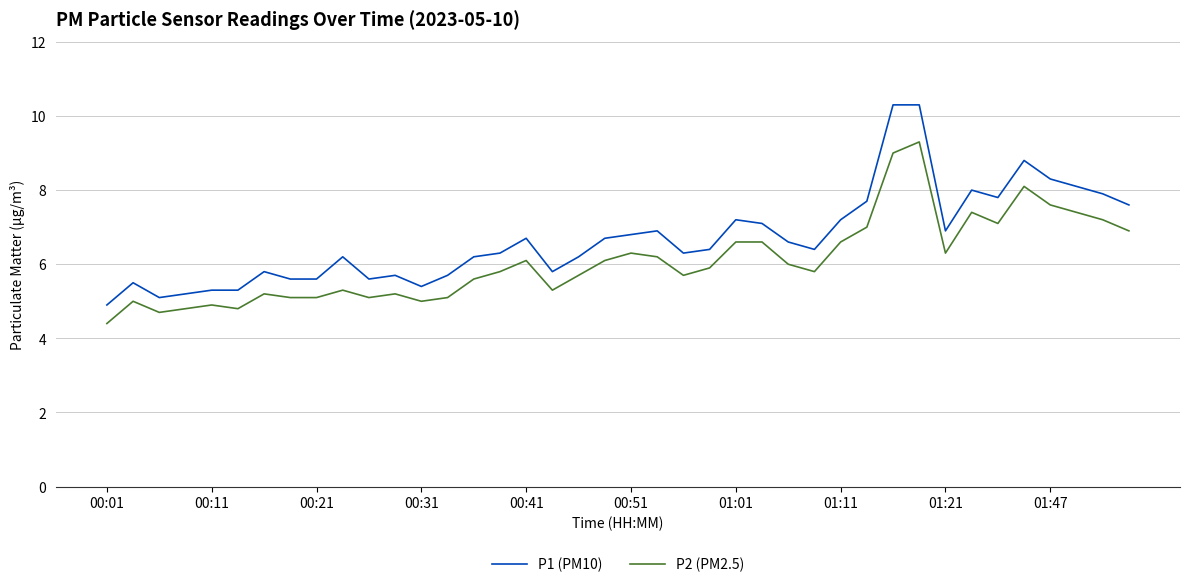

What is the difference between the maximum and minimum values in the P2 (PM2.5) series?

4.9